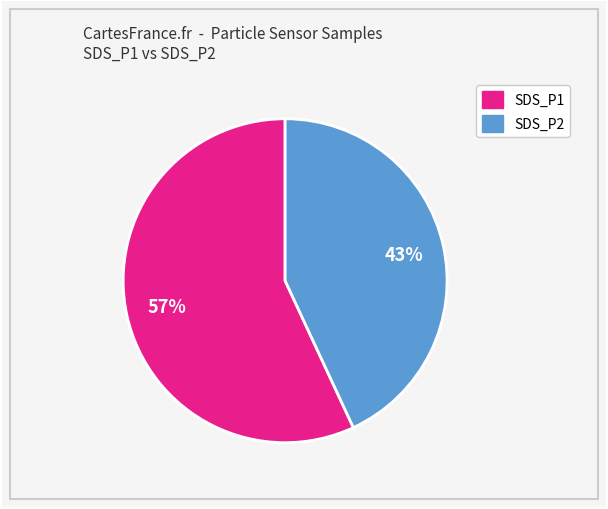

Is there any slice that represents more than half of the pie?

Yes